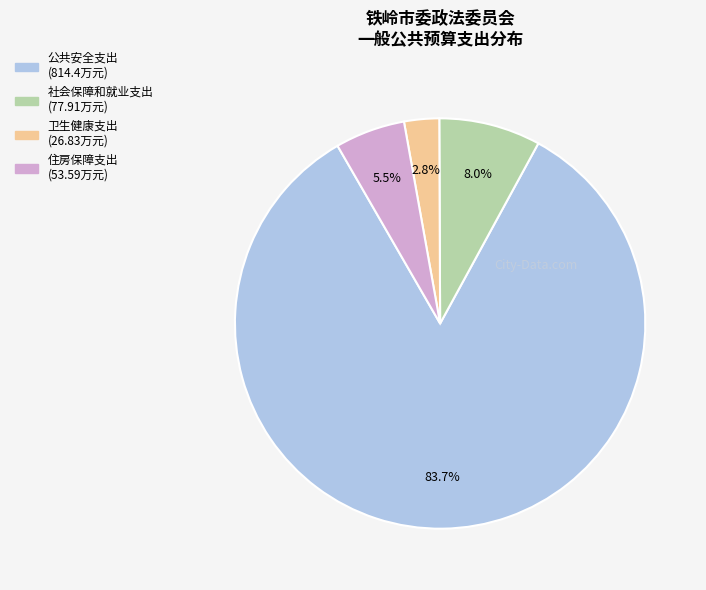

To the nearest percent, what is the difference between the largest and smallest slice percentages?

81%